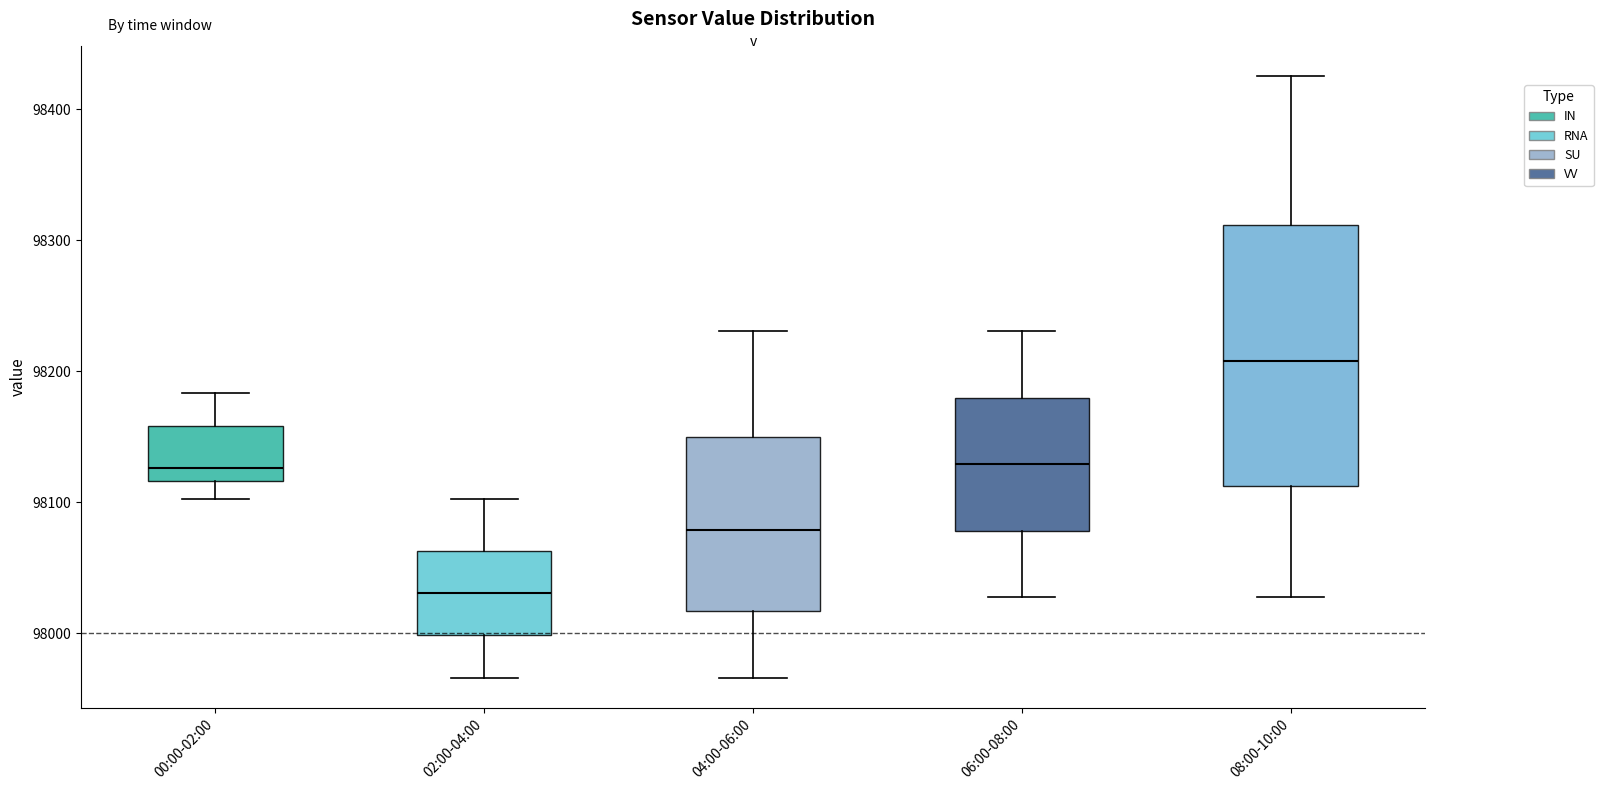

Where is the lower edge of the box for 02:00-04:00 on the y-axis? The values are not printed on the chart, so give them approximately, as read against the axis.

98000